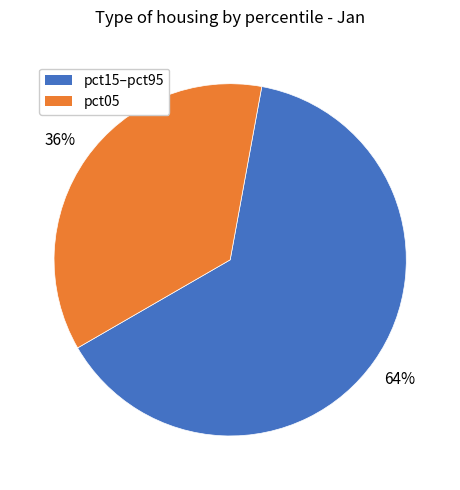

How many slices are in this pie chart?

2